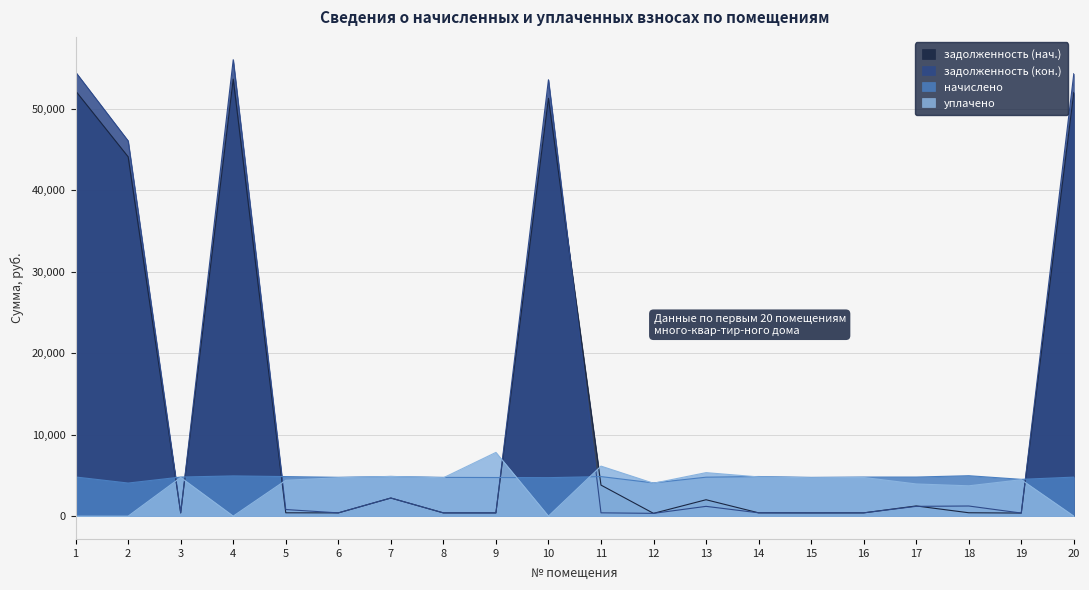

What is the highest value of the задолженность (нач.) series?

53647.0